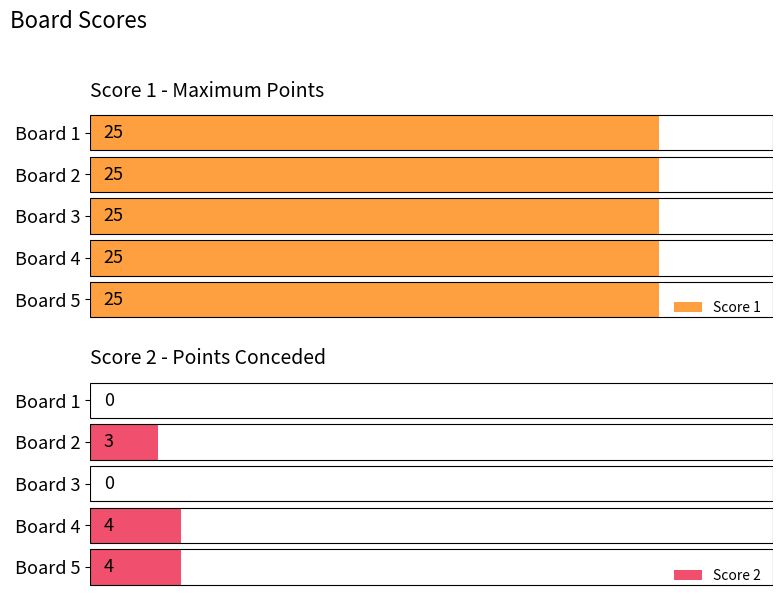

Does the chart contain stacked bars?

No